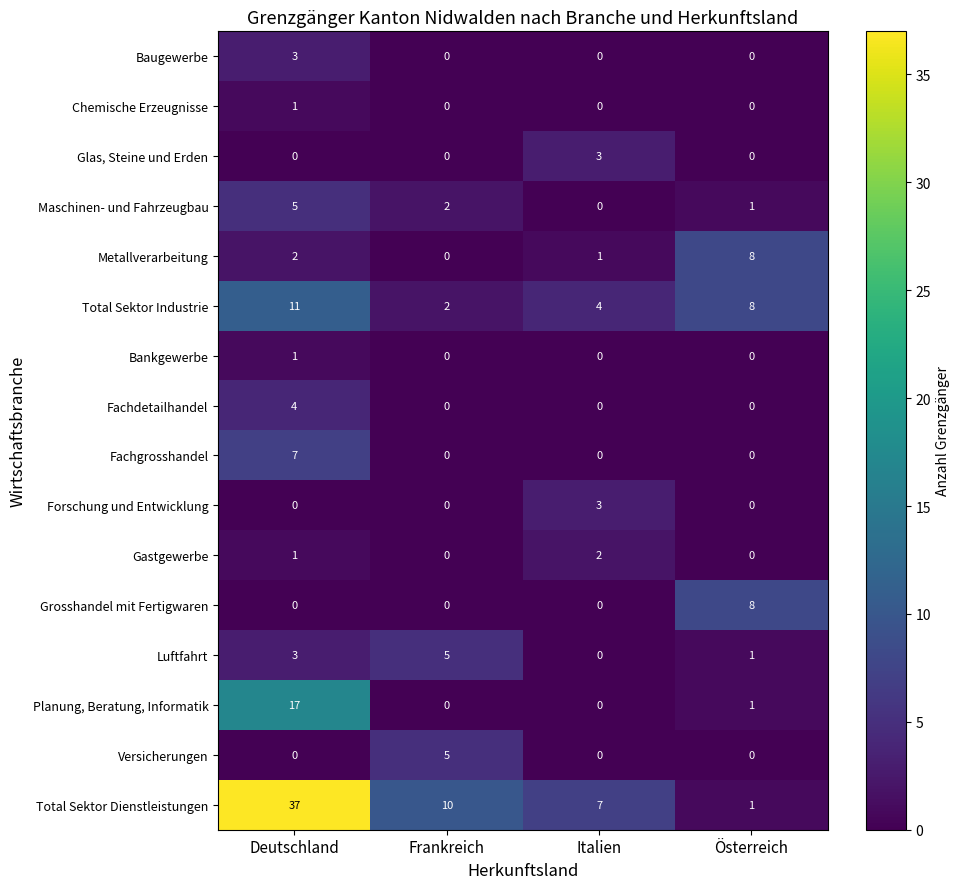

Which series has the widest spread of values?

Total Sektor Dienstleistungen